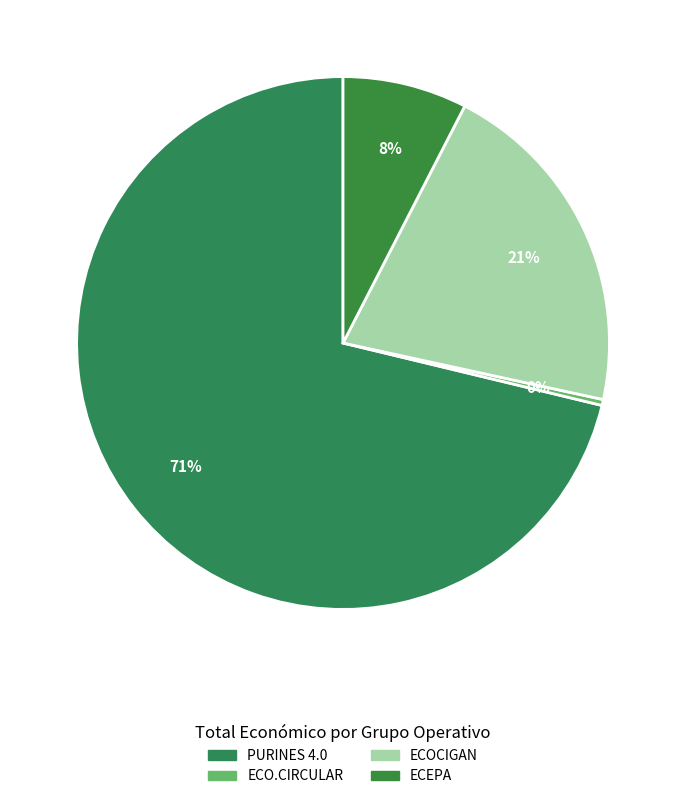

True or false: ECO.CIRCULAR accounts for 0% of the total.

True